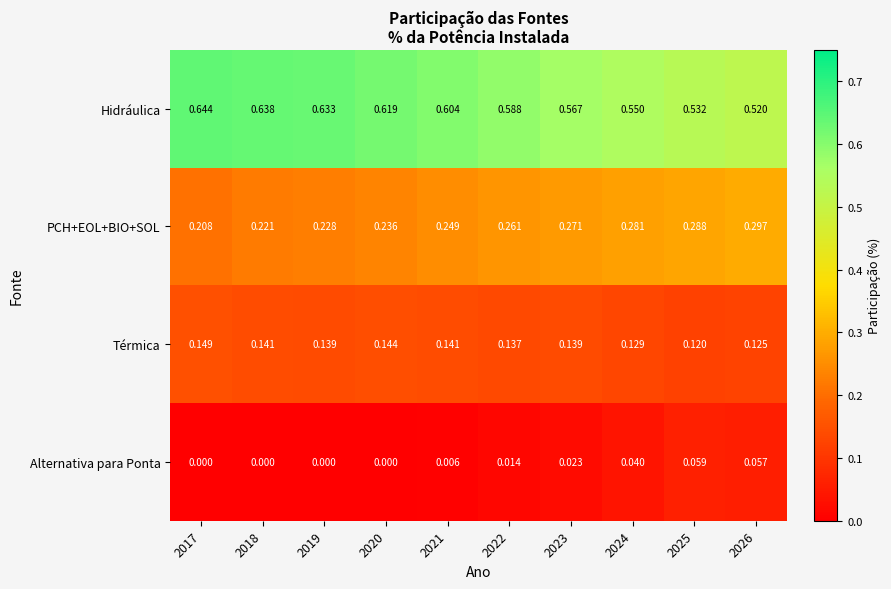

Between 2017 and 2024, which series saw the biggest shift?

Hidráulica